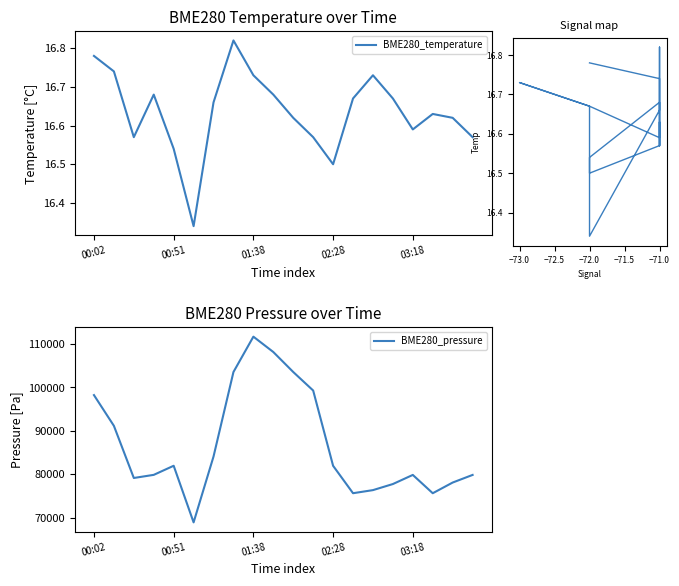

Which series has the largest range (max minus min)?

BME280_pressure